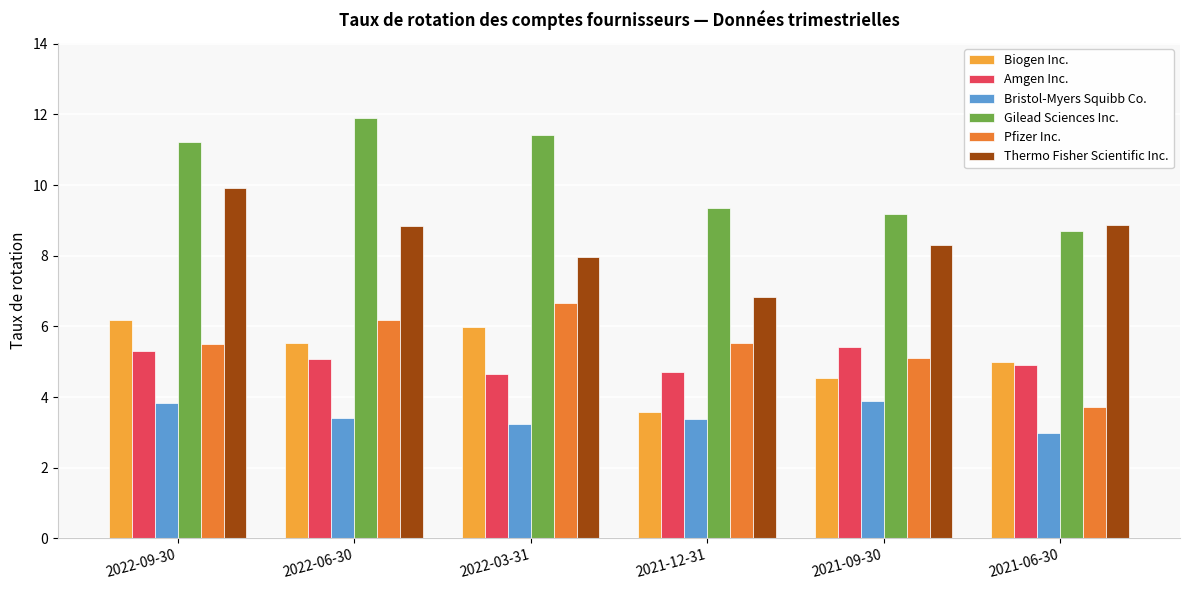

Is it true that Bristol-Myers Squibb Co. equals 3.4 at 2021-12-31?

True